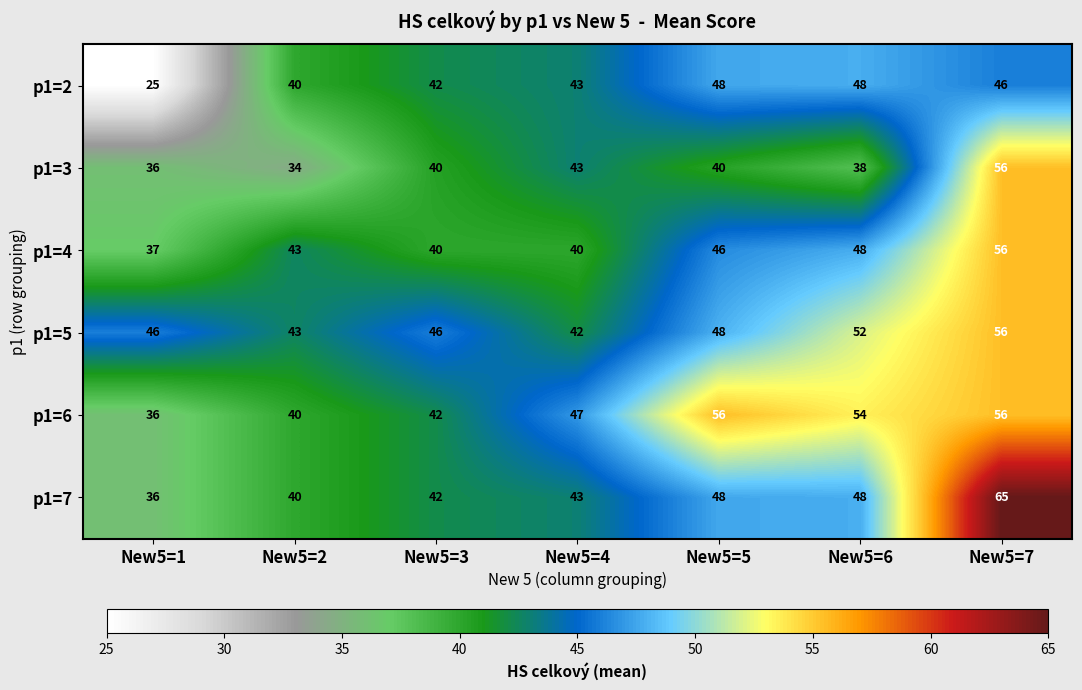

What is the average value of the p1=5 series?

48